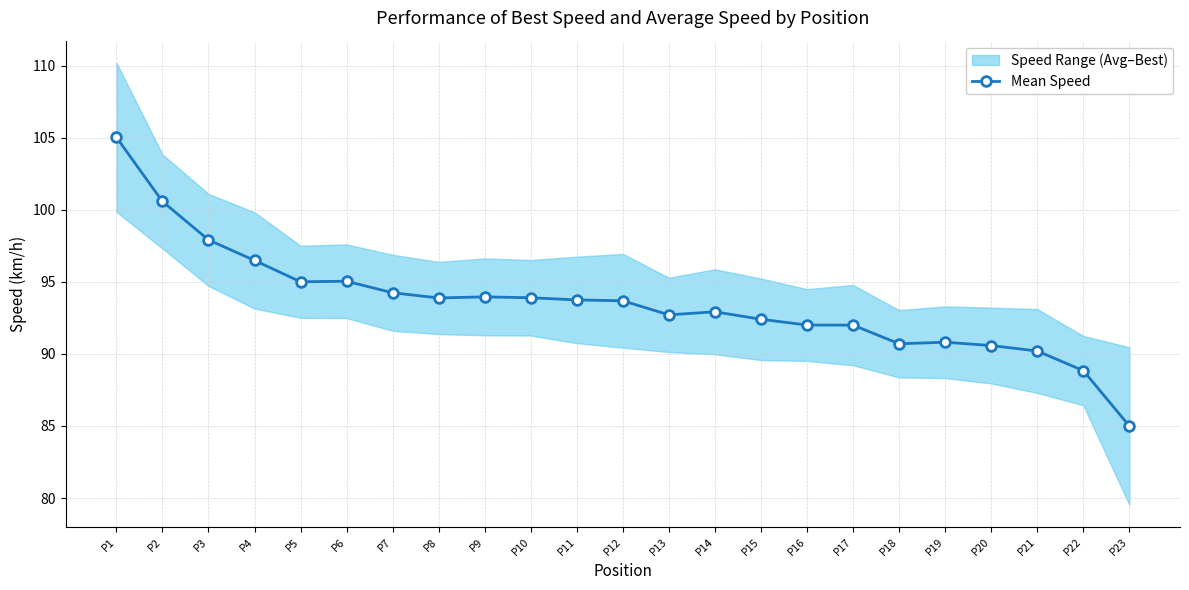

What is the difference between the maximum and second lowest values?

16.2